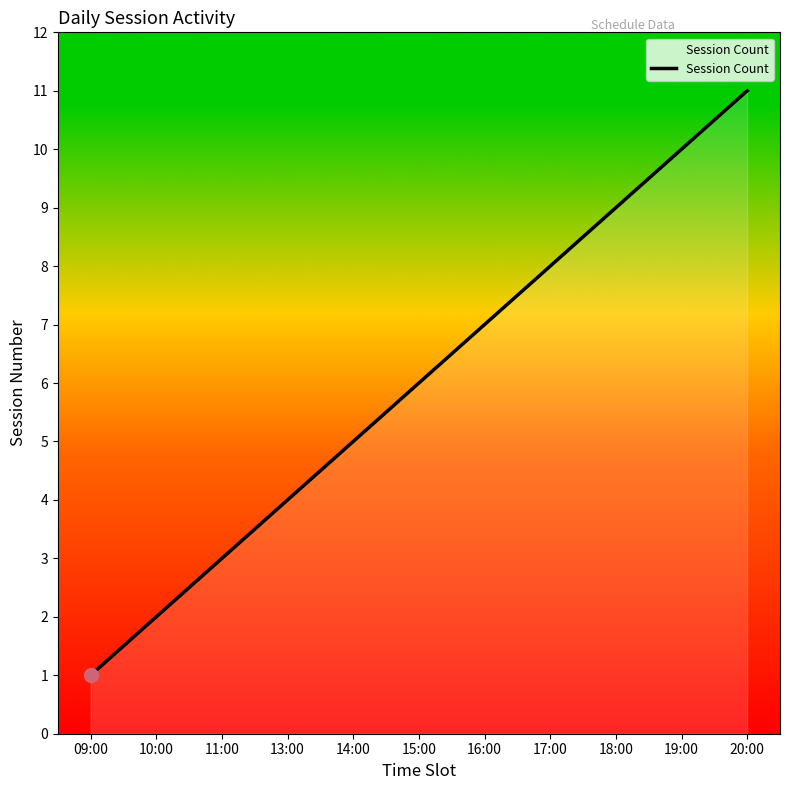

Reading left to right, extract all data points from this chart.

09:00=1	10:00=2	11:00=3	13:00=4	14:00=5	15:00=6	16:00=7	17:00=8	18:00=9	19:00=10	20:00=11